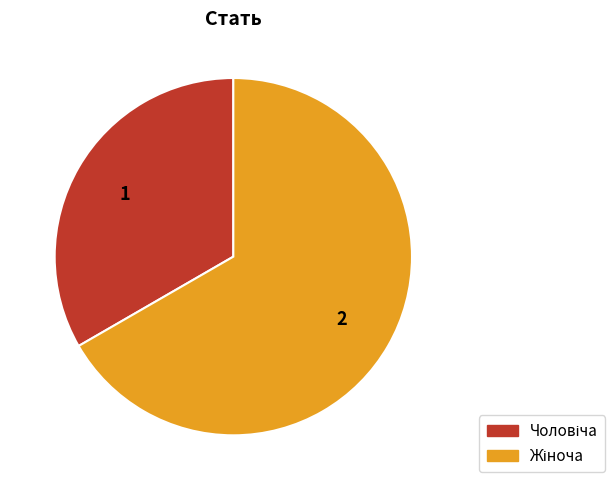

Is there any slice that represents more than half of the pie?

Yes